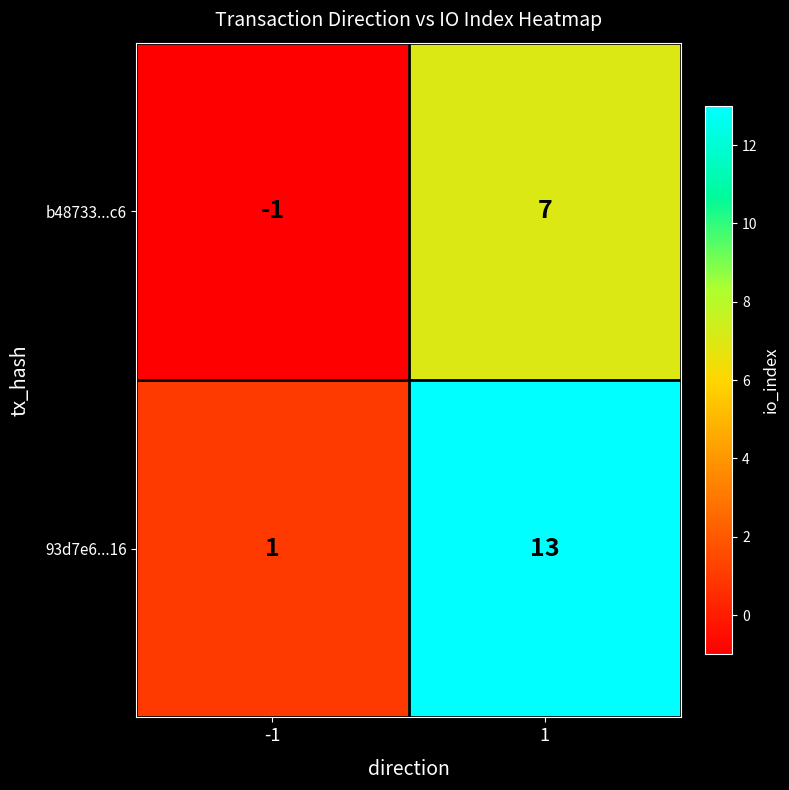

Which series has the largest total across all categories?

93d7e6...16